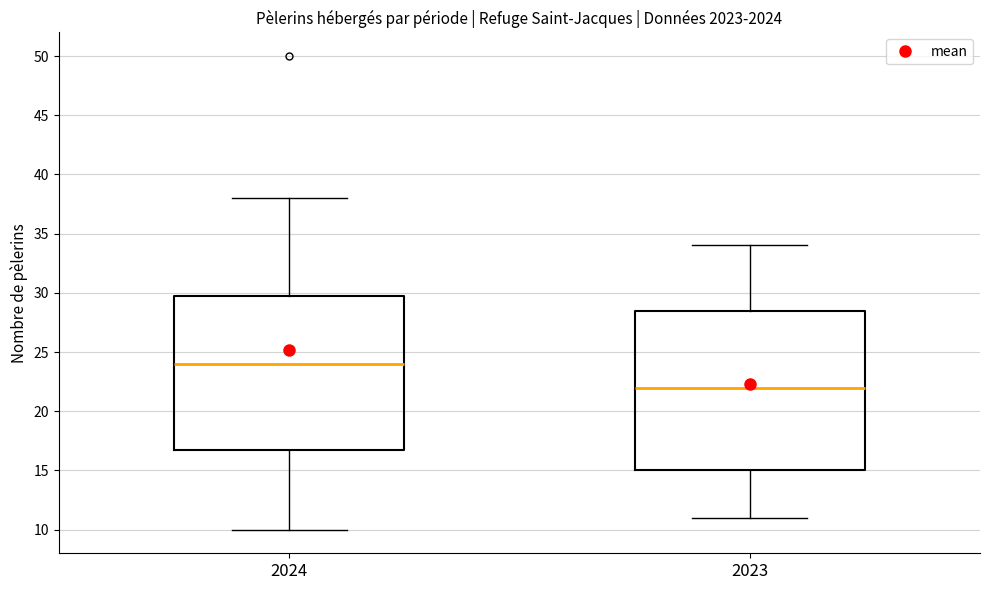

Reading left to right, read every box against the y-axis: the position of its median line, the range the box covers, and the ends of its whiskers. The values are not printed on the chart, so give them approximately, as read against the axis.

2024: median 24.0, box 17.0 to 30.0, whiskers 10.0 to 38.0
2023: median 22.0, box 15.0 to 28.5, whiskers 11.0 to 34.0